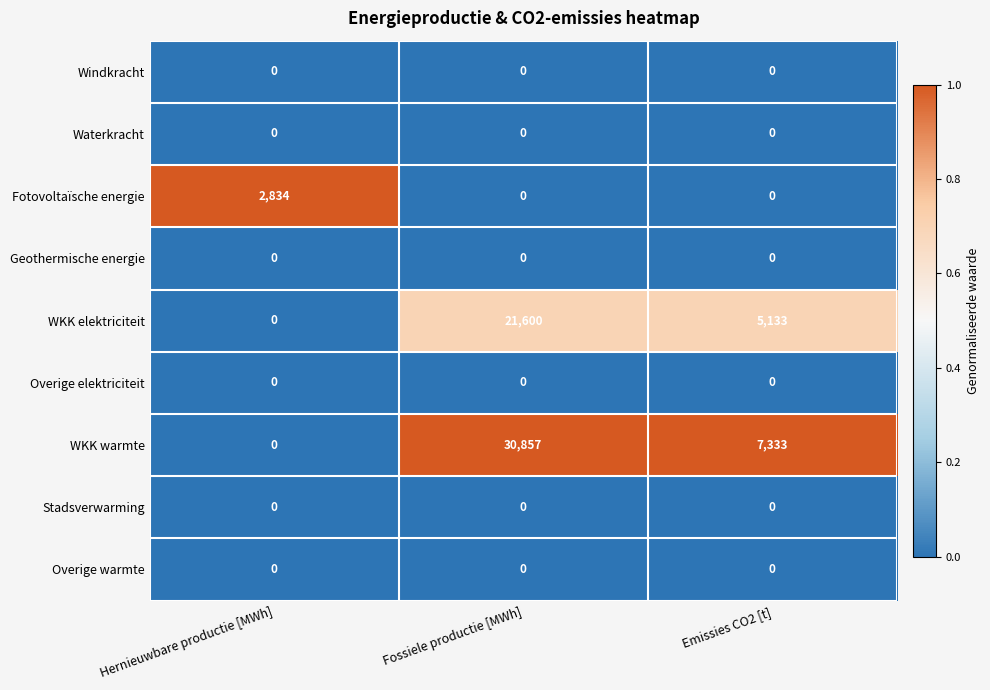

Reading right to left, list all the values displayed in this chart.

Windkracht: 0	0	0
Waterkracht: 0	0	0
Fotovoltaïsche energie: 0	0	2834
Geothermische energie: 0	0	0
WKK elektriciteit: 5133	21600	0
Overige elektriciteit: 0	0	0
WKK warmte: 7333	30857	0
Stadsverwarming: 0	0	0
Overige warmte: 0	0	0